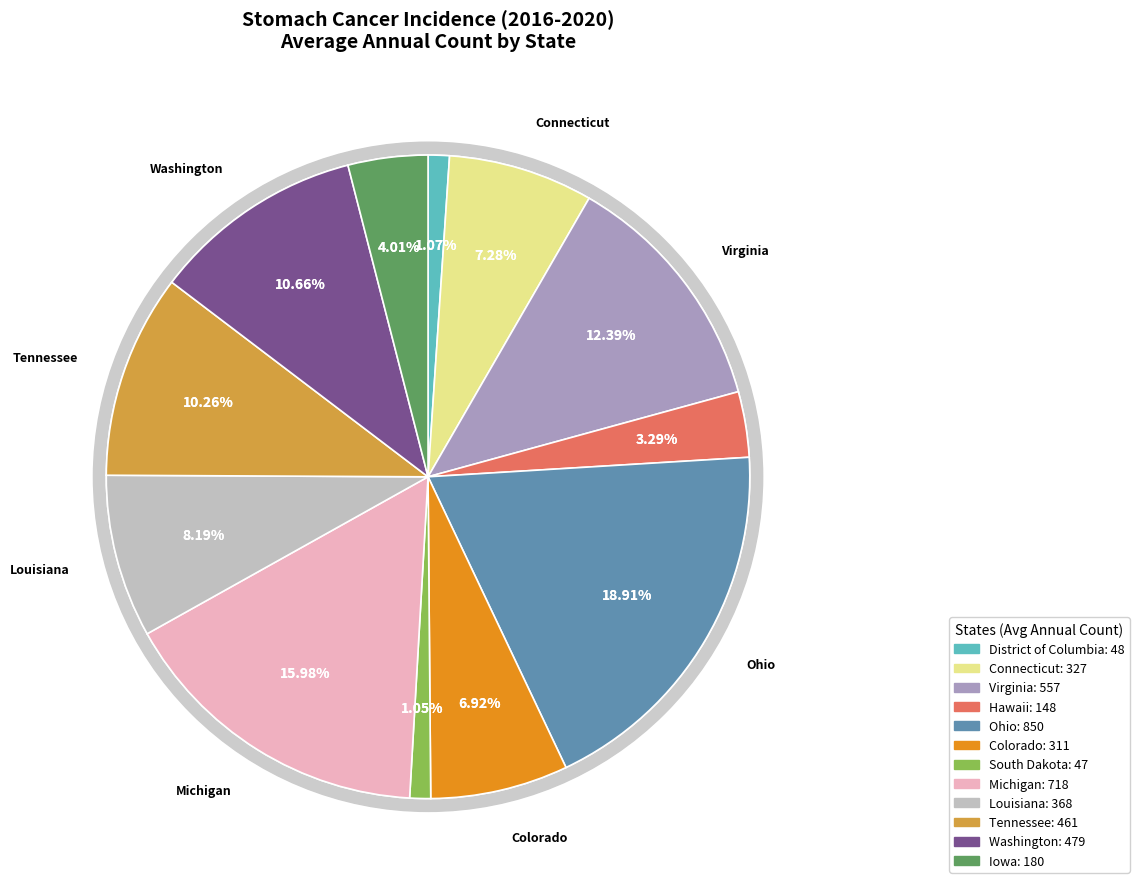

To the nearest percent, what is the combined percentage of Colorado and District of Columbia?

8%